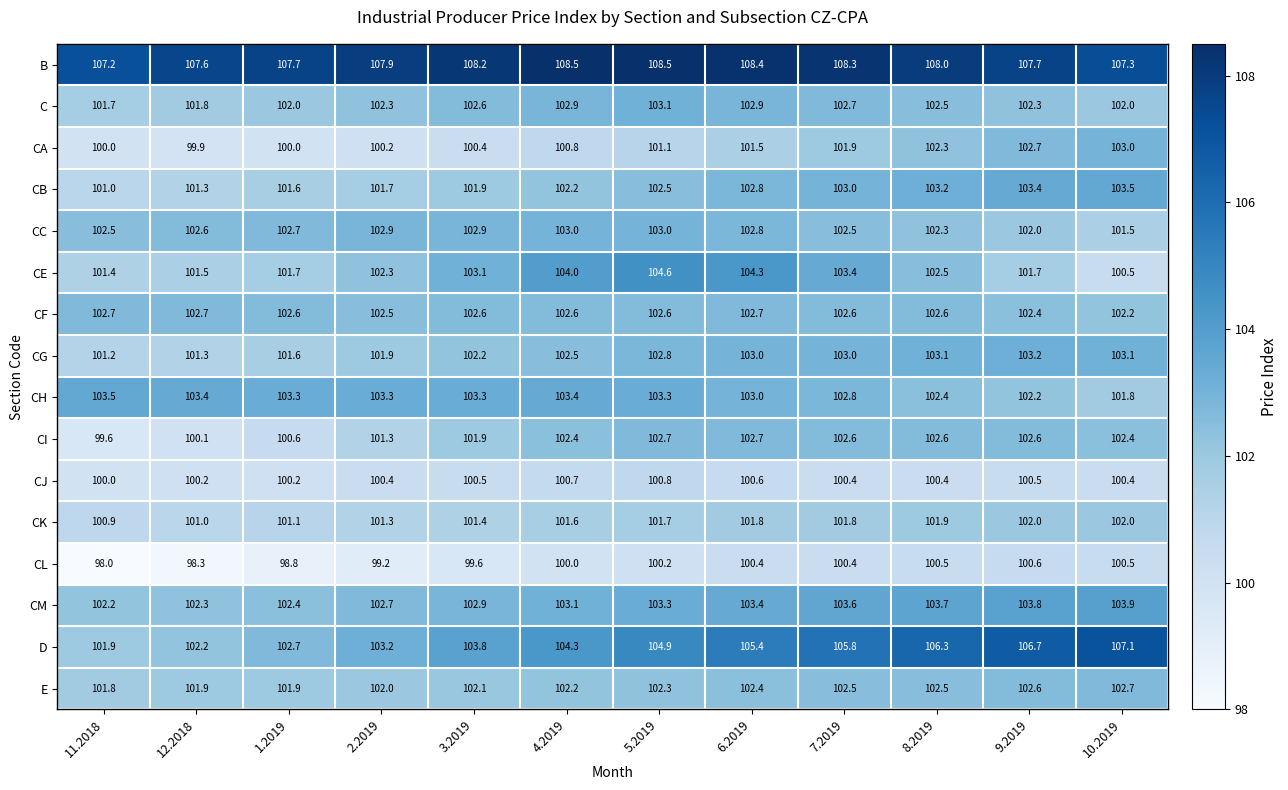

At how many categories does at least one series exceed 107?

12